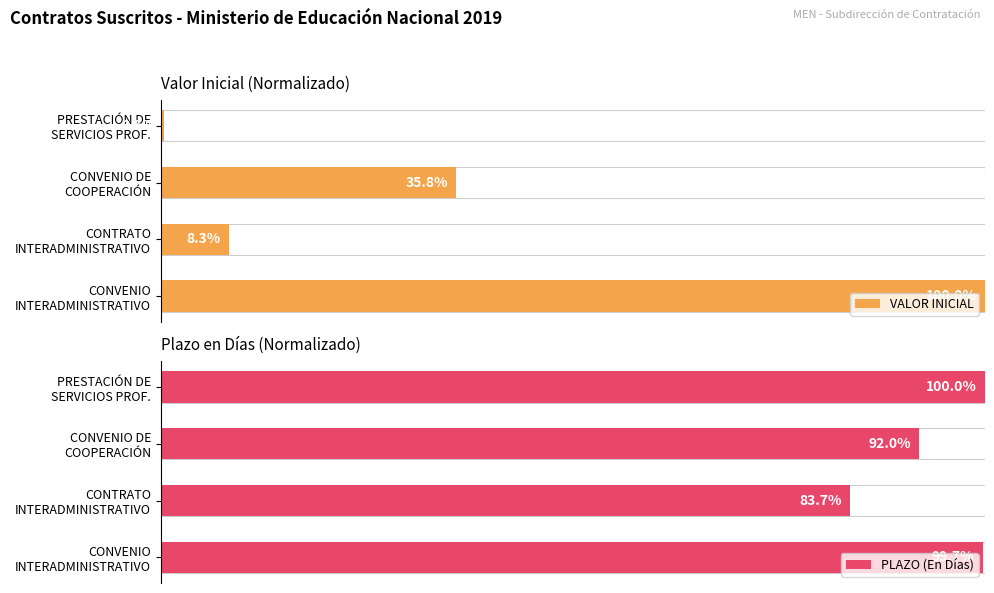

Is it true that VALOR INICIAL equals 45.6 at CONVENIO INTERADMINISTRATIVO?

False